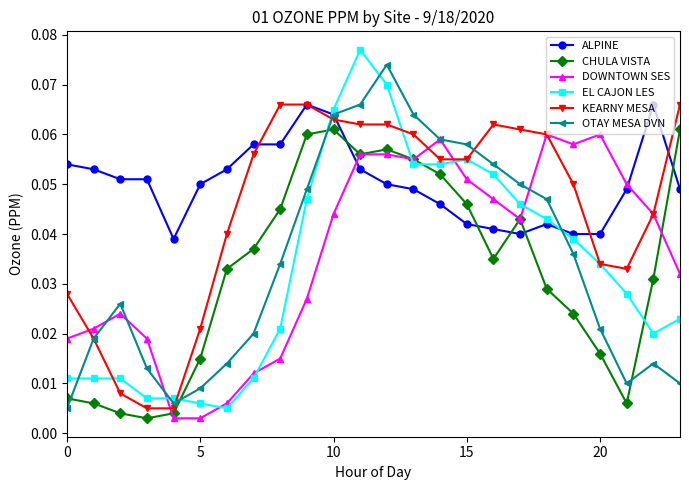

At how many categories does at least one series exceed 0?

24